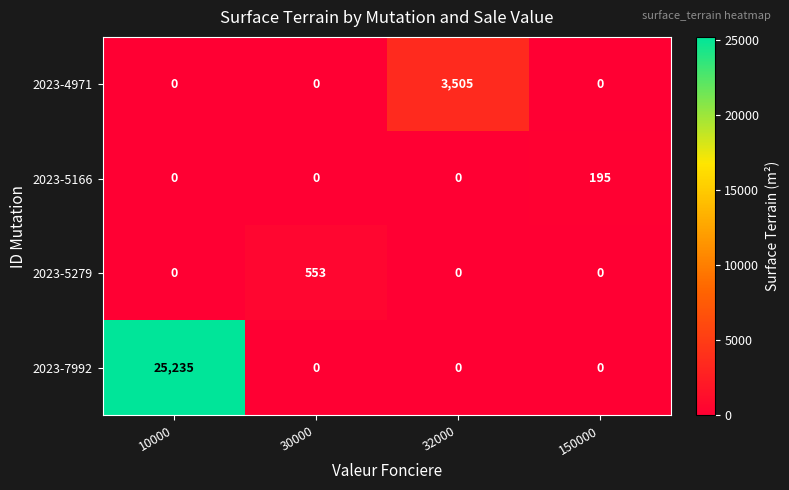

How many categories are shown in the chart?

4